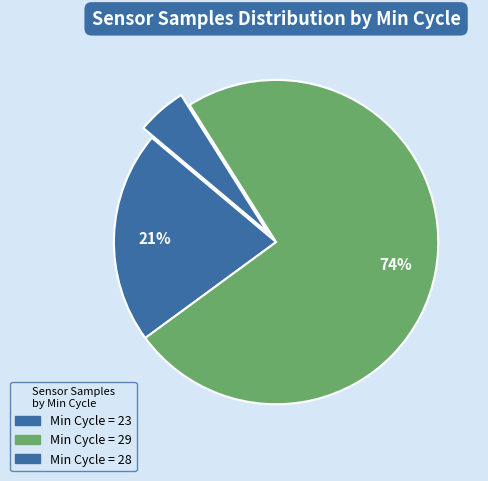

Count the number of slices in the pie.

3